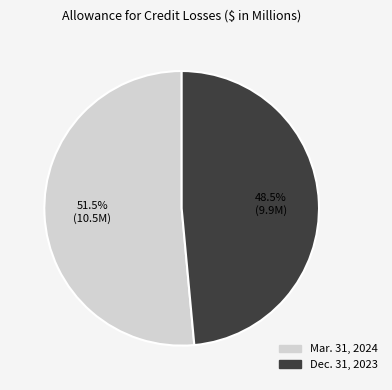

Which category has the biggest portion of the pie?

Mar. 31, 2024